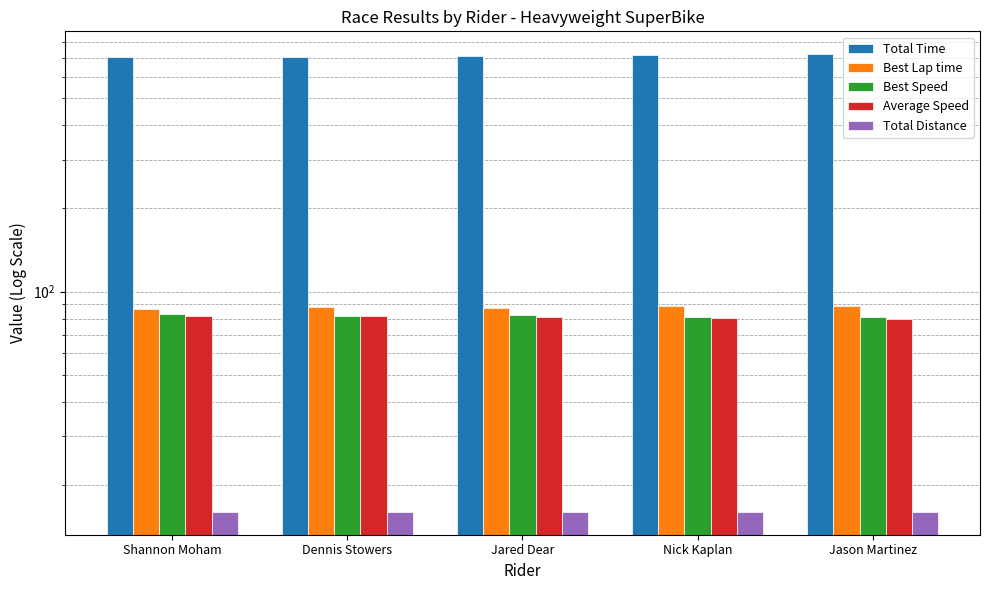

What is the highest value of the Best Speed series?

83.3